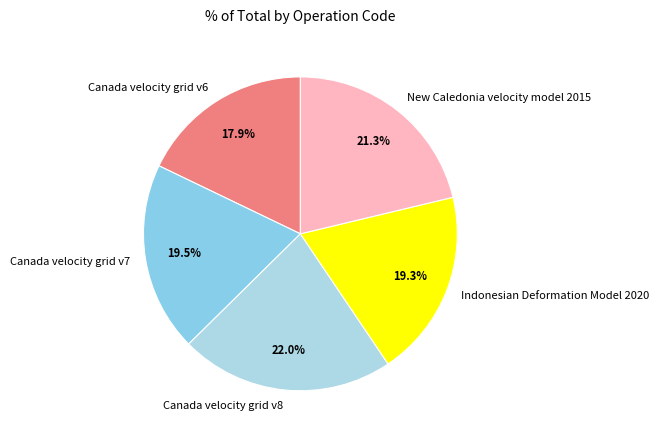

Which category has the smallest portion of the pie?

Canada velocity grid v6